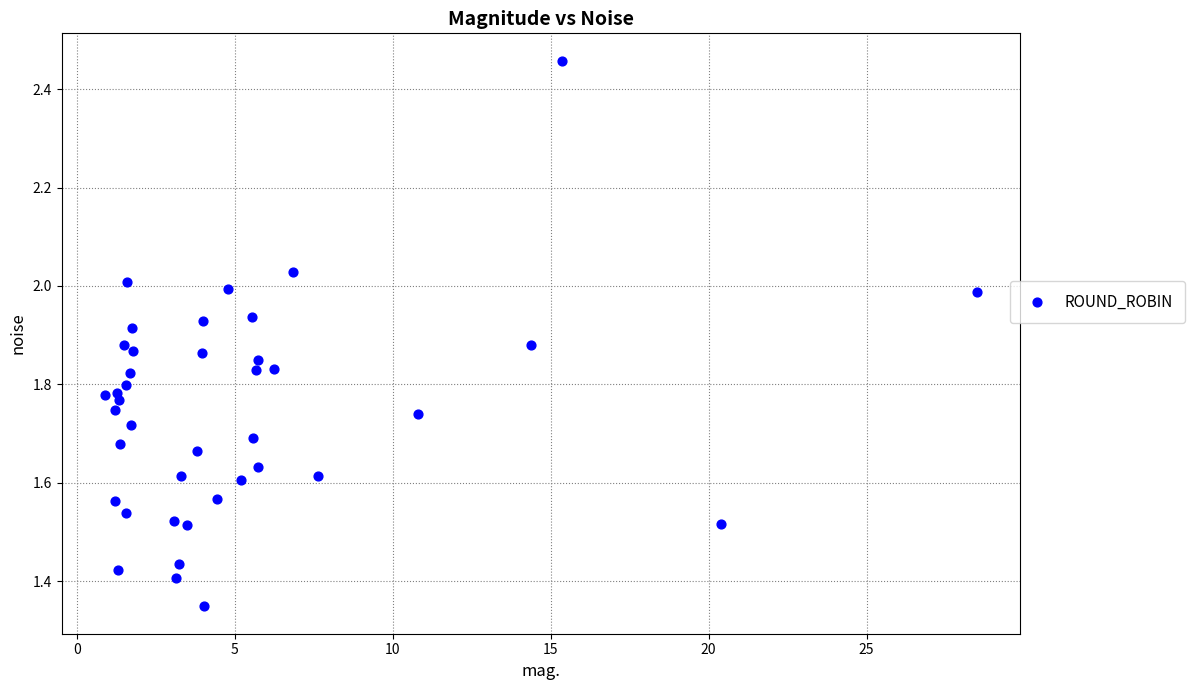

What is the range of Y values (max minus min)?

1.1